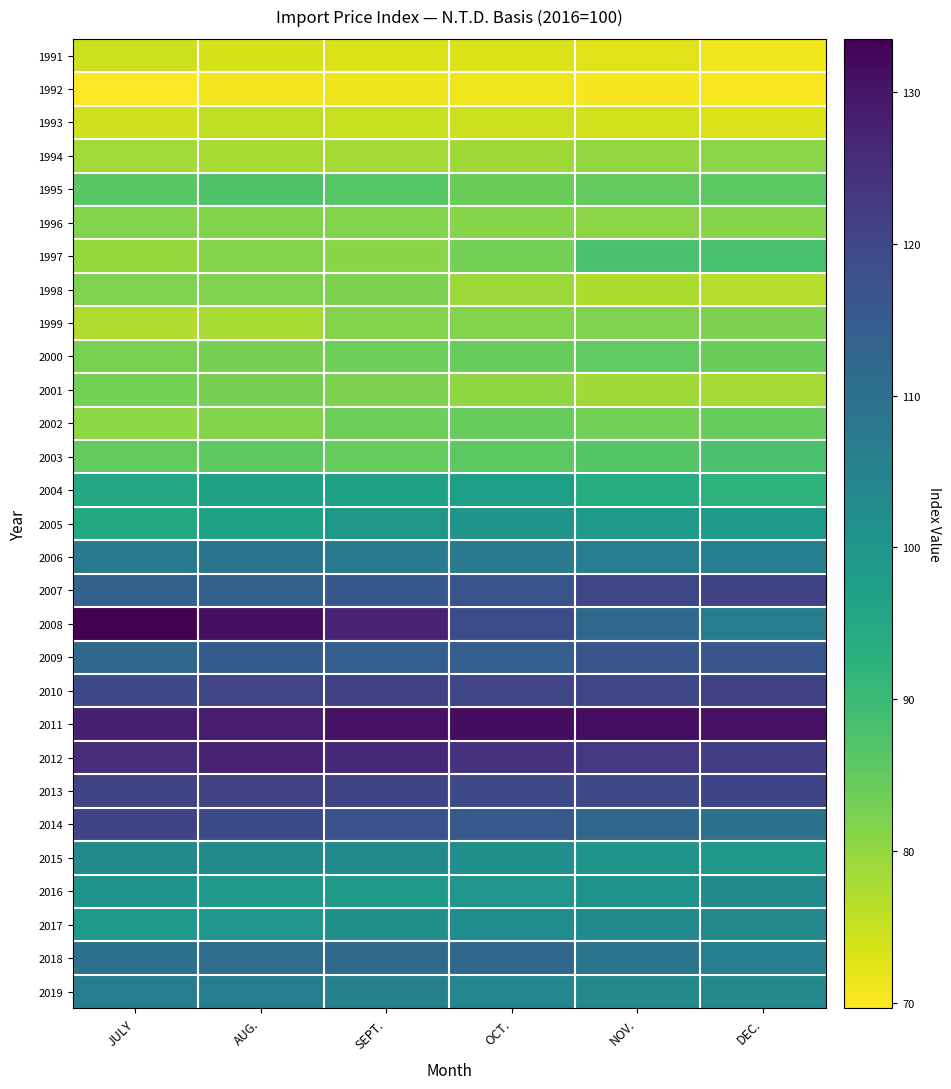

Rank the series by their maximum value, from highest to lowest.

2008, 2011, 2012, 2013, 2010, 2014, 2007, 2009, 2018, 2006, 2019, 2017, 2015, 2016, 2005, 2004, 1997, 2003, 1995, 2000, 2002, 2001, 1999, 1998, 1996, 1994, 1993, 1991, 1992